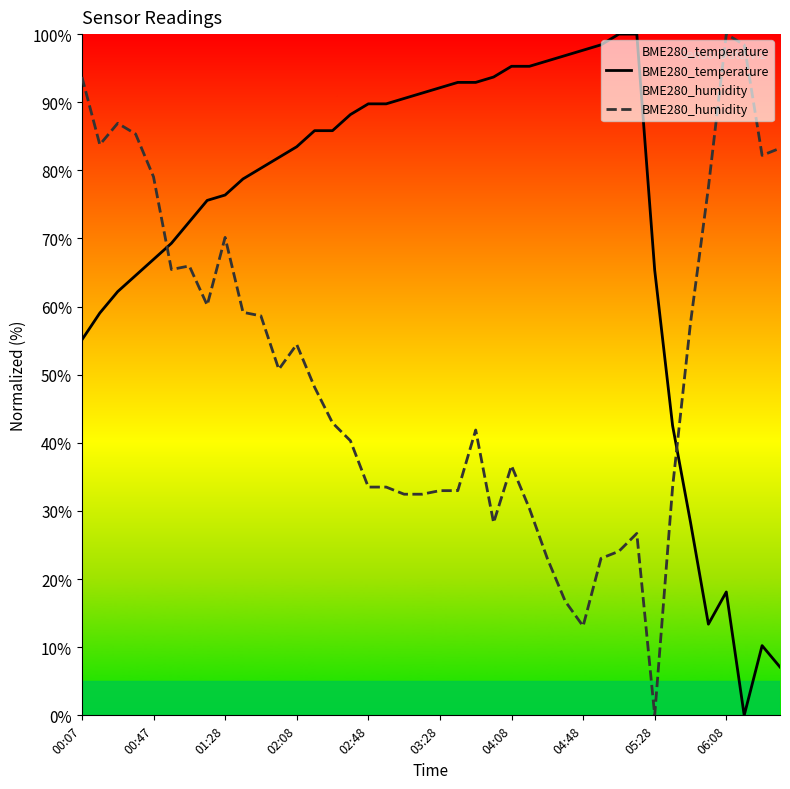

What is the spread (max minus min) of values at 05:28?

65.4